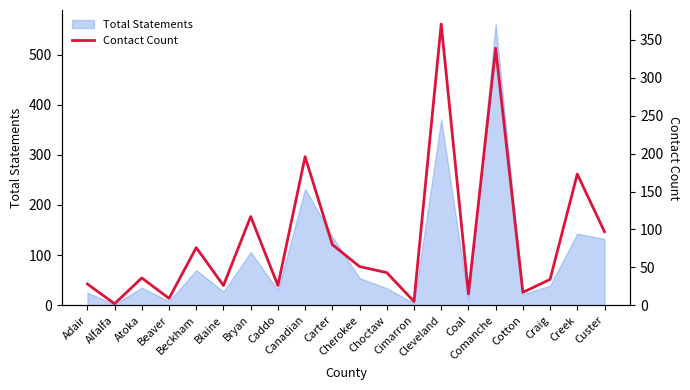

The value at Coal is 8. True or false?

False